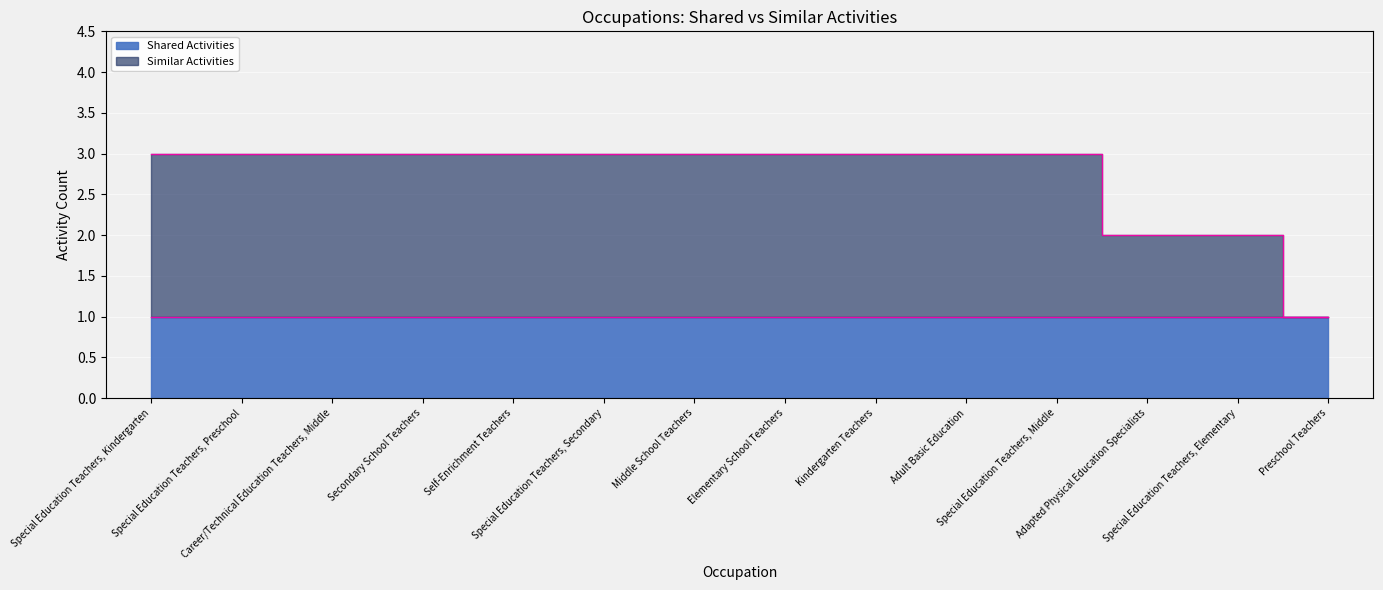

True or false: the data has more than 2 interior local peaks.

False